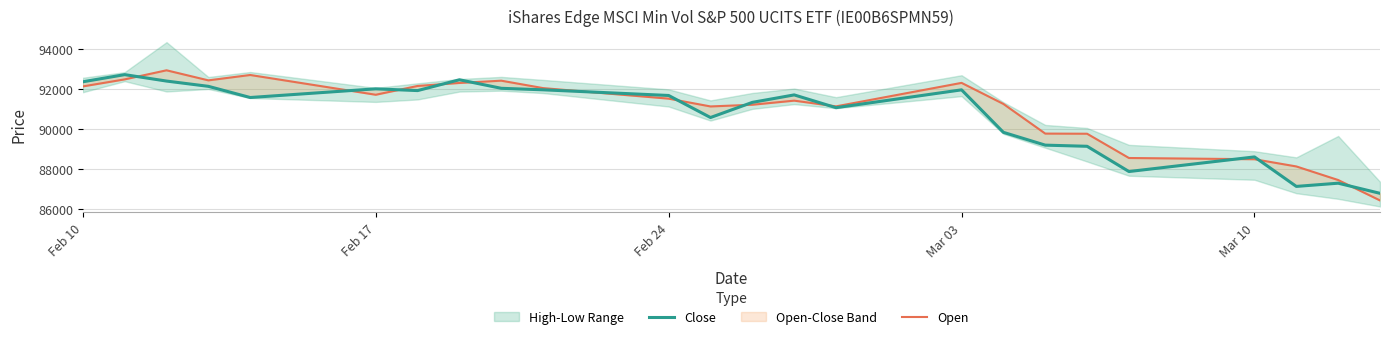

How many data points does each series have?

24